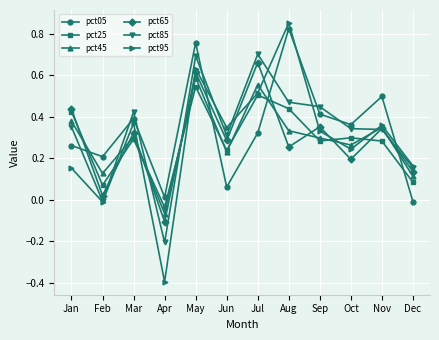

In pct85, how many points are higher than both neighbors (excluding endpoints)?

3